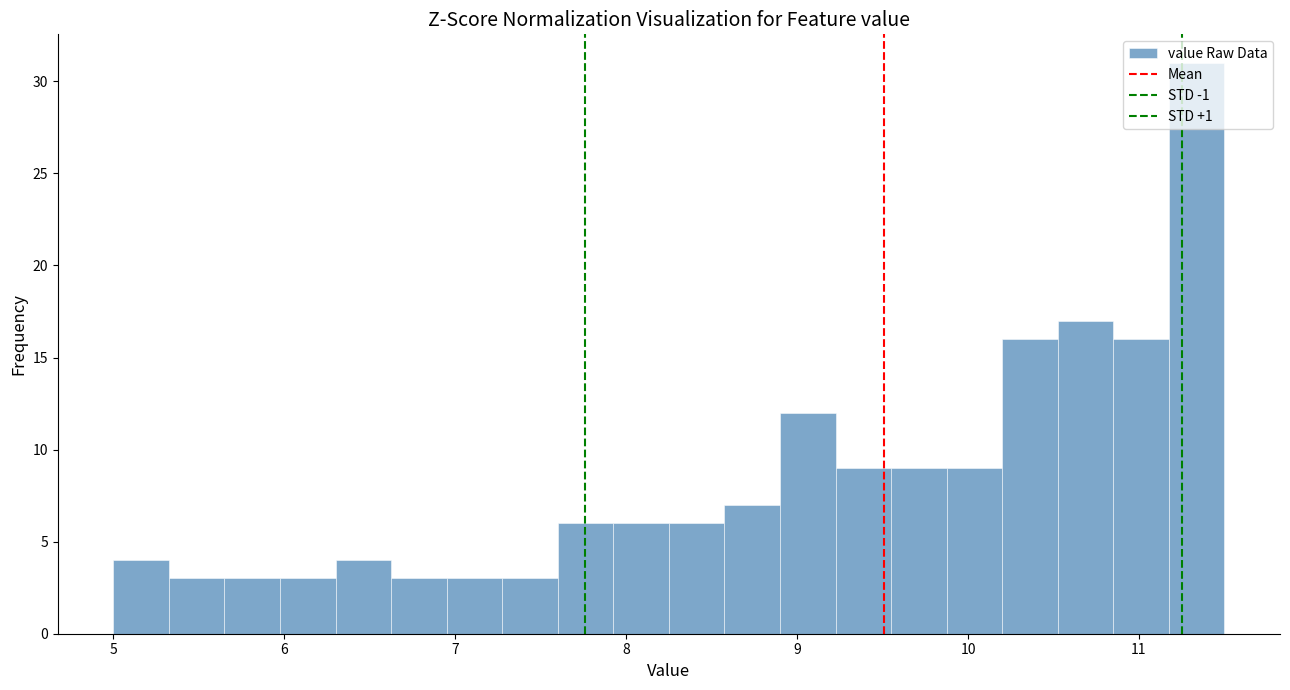

Around what value on the x-axis is the tallest bar? Give the approximate position of its centre, as read against the axis.

11.3